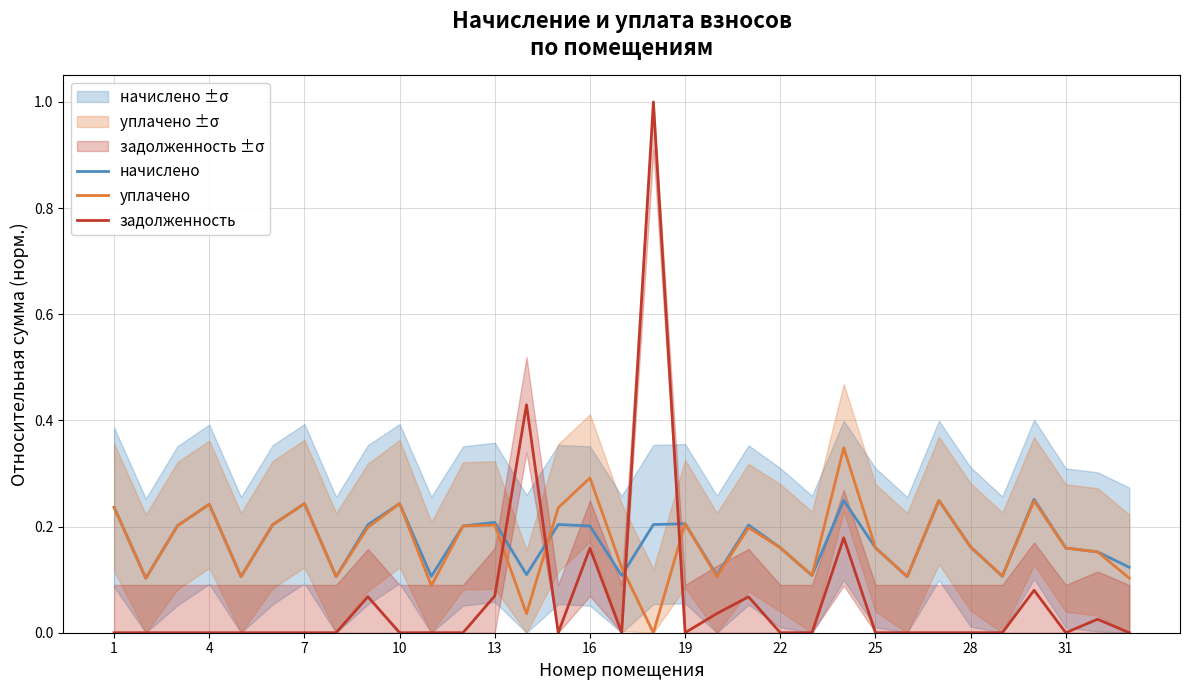

Is it true that уплачено equals 0.2 at 13?

True